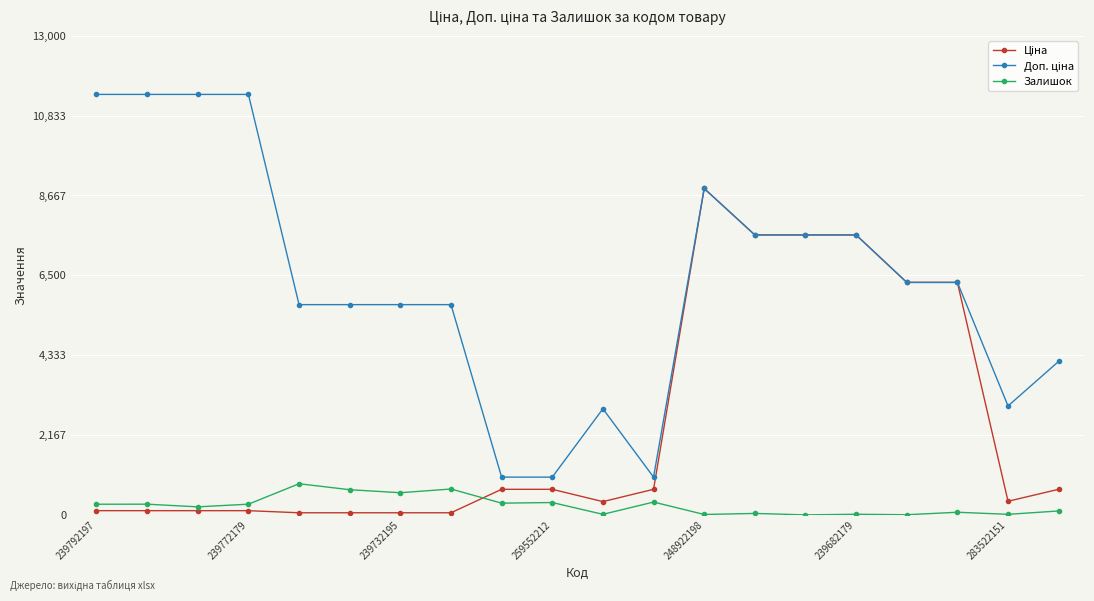

What is the greatest value displayed?

11410.0